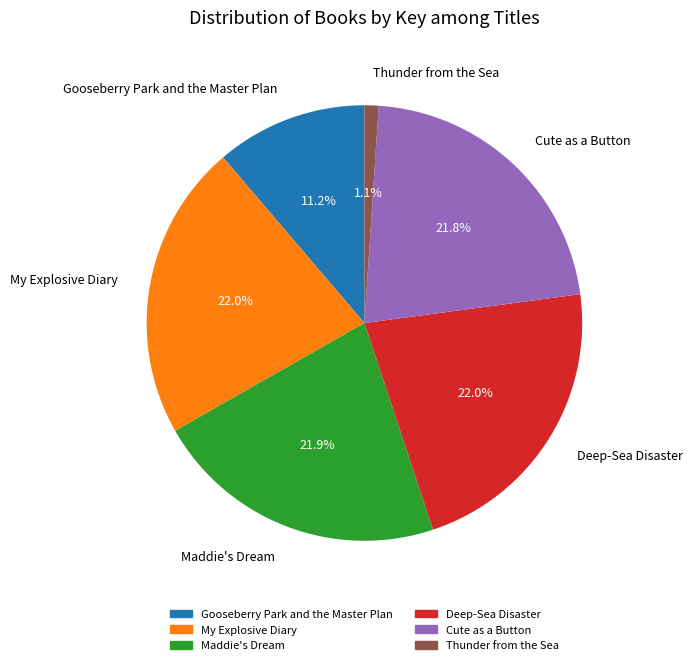

Is it true that Thunder from the Sea is 12% of the pie?

False